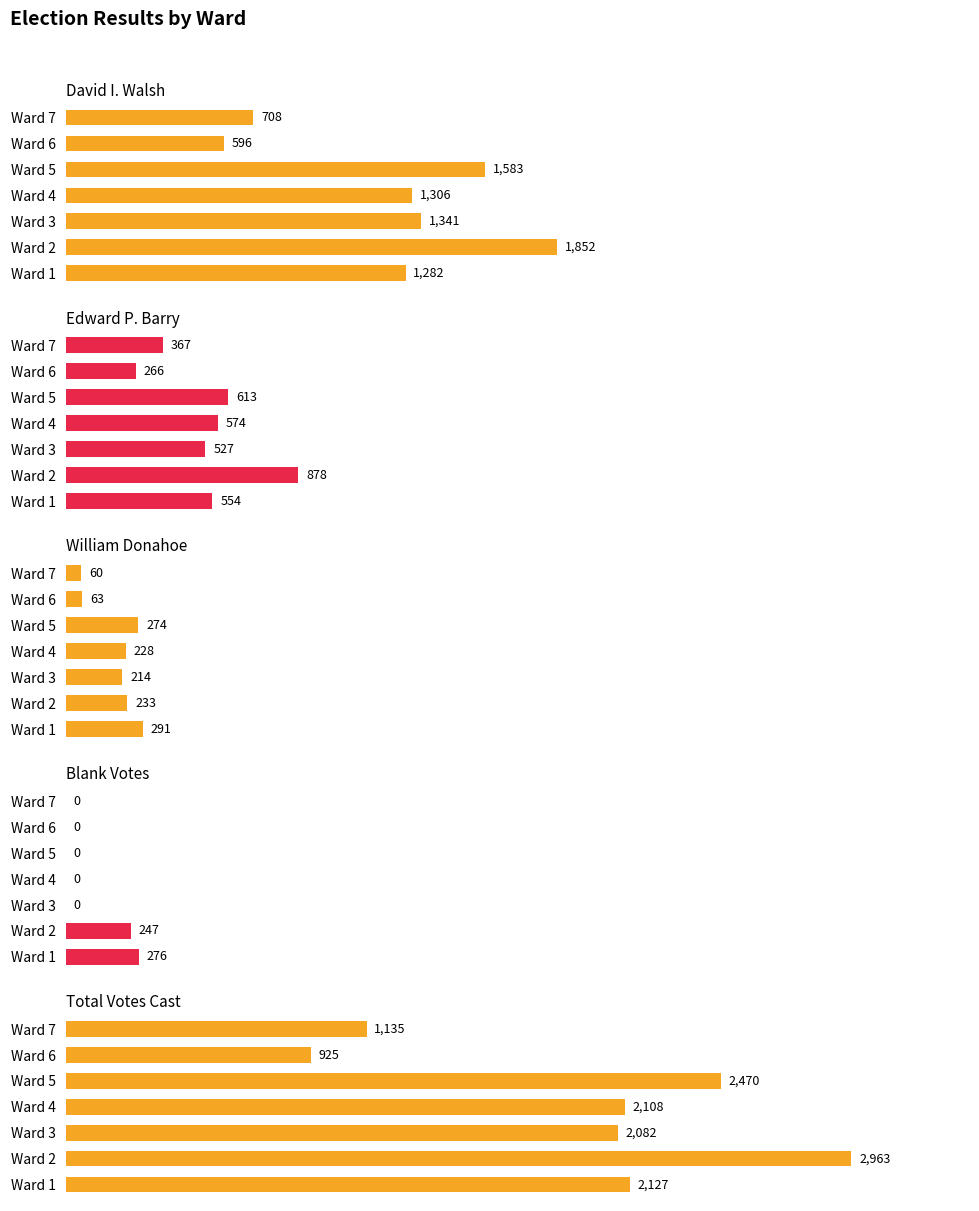

How many positive values does the Blank Votes series have?

2